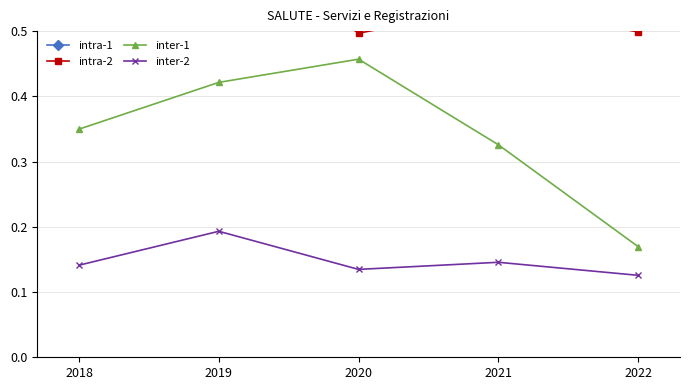

Rank the categories by inter-2 value from lowest to highest.

2022, 2020, 2018, 2021, 2019